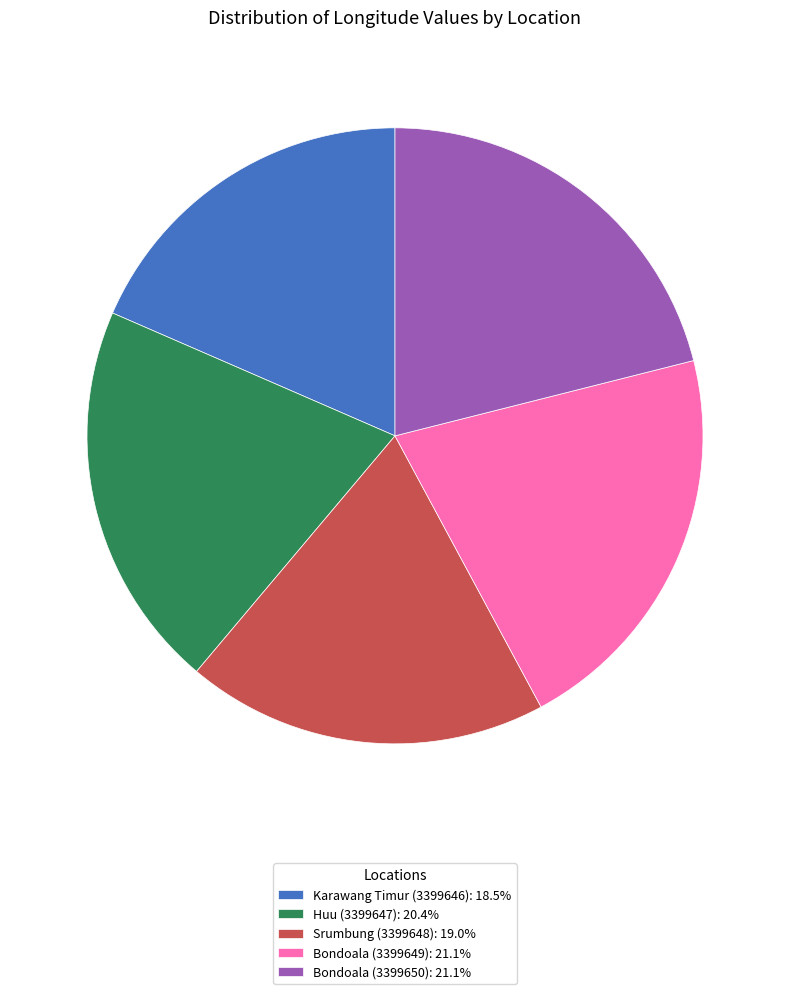

Does Karawang Timur (3399646): 18.5% represent more than half of the total?

No